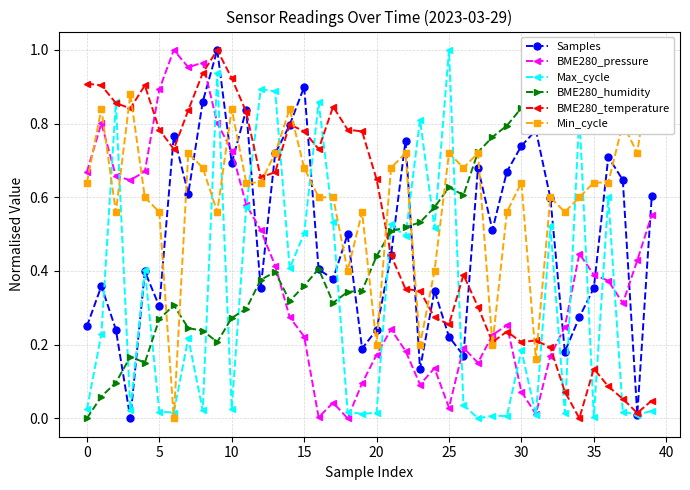

True or false: Samples has more than 0 interior local peaks.

True